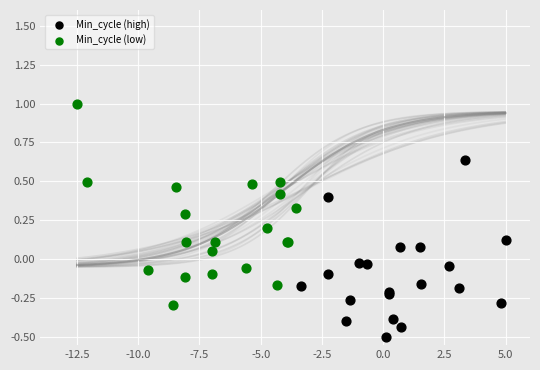

What are all the series names shown in the legend?

Min_cycle (high), Min_cycle (low)